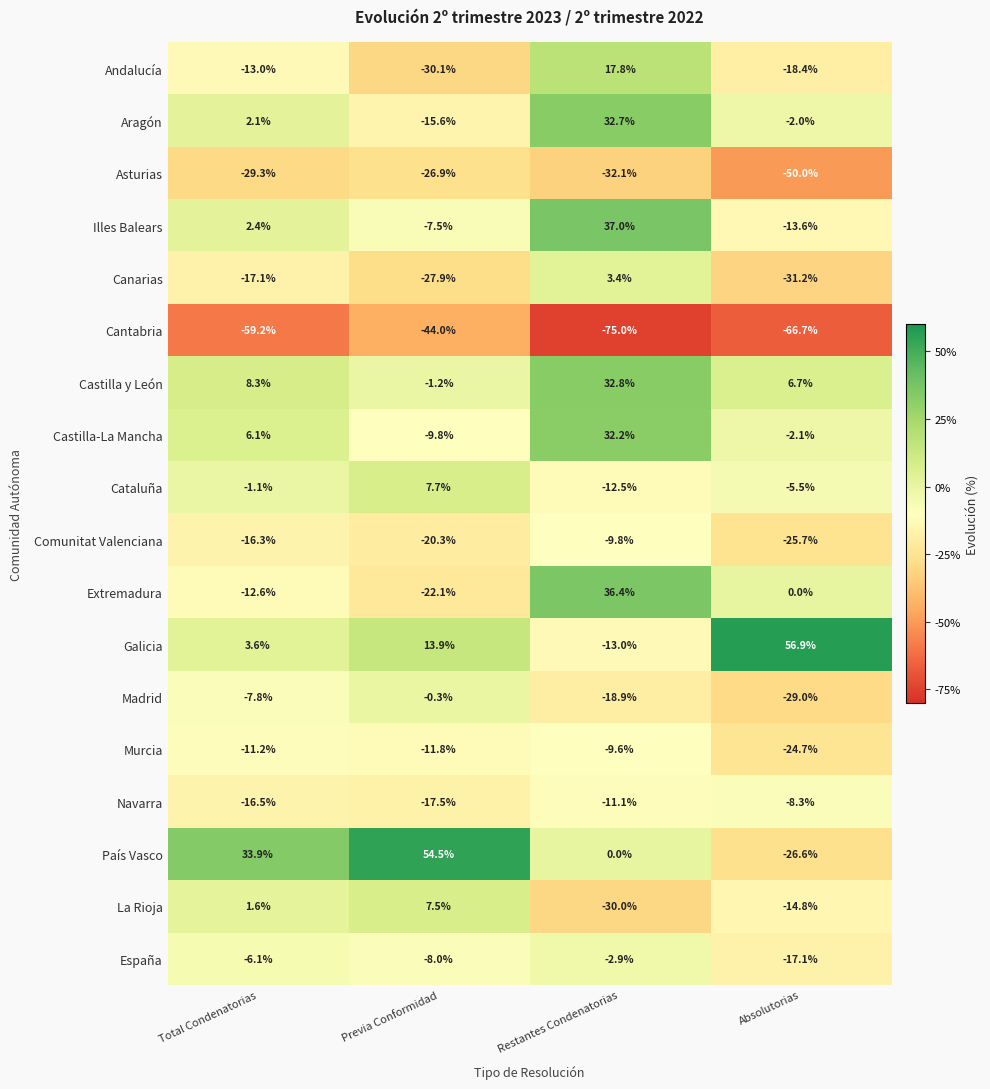

Rank the series at Total Condenatorias from highest to lowest value.

País Vasco, Castilla y León, Castilla-La Mancha, Galicia, Illes Balears, Aragón, La Rioja, Cataluña, España, Madrid, Murcia, Extremadura, Andalucía, Comunitat Valenciana, Navarra, Canarias, Asturias, Cantabria